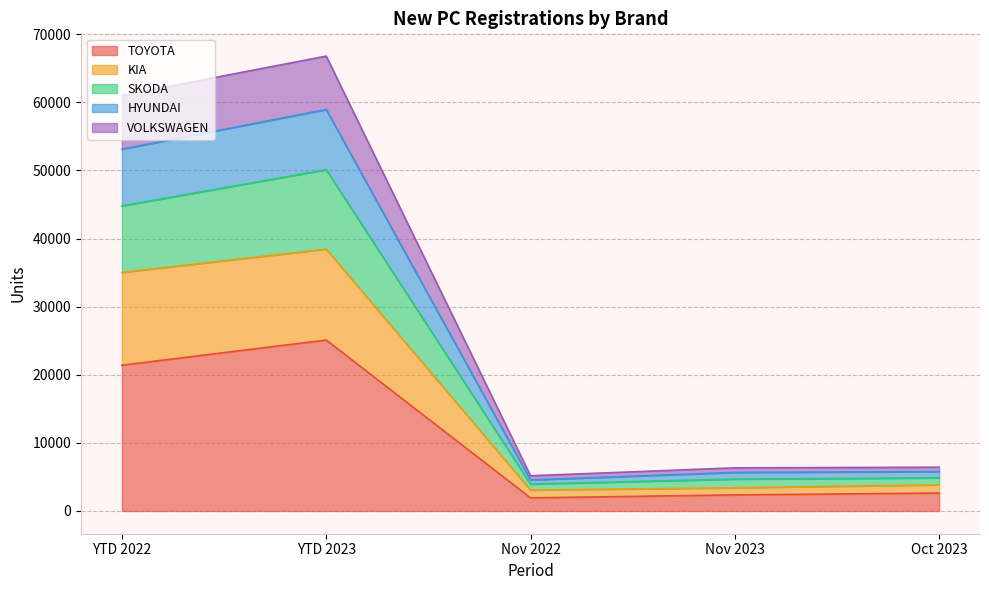

How many data points does each series have?

5